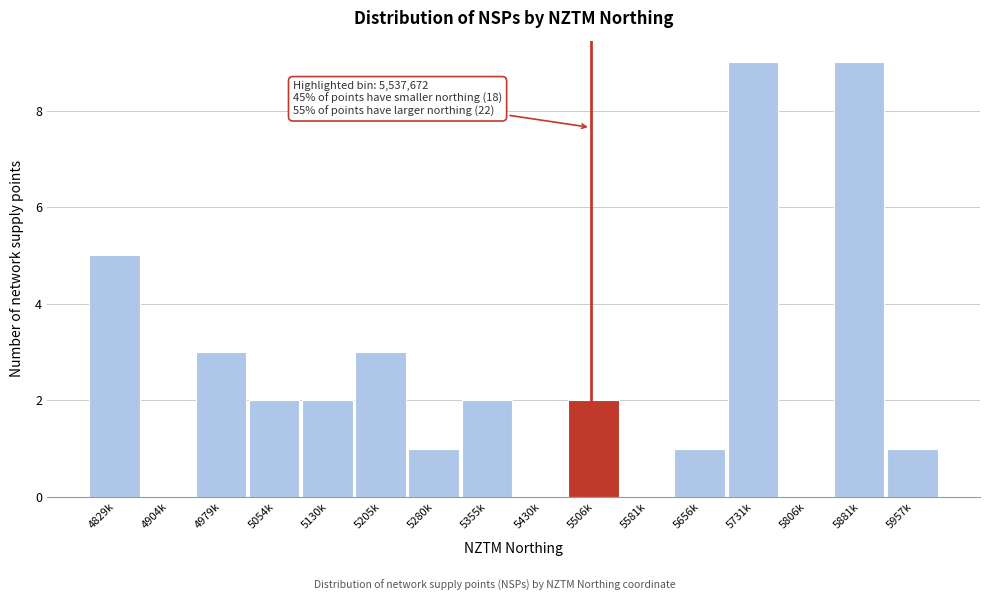

Reading left to right, list all the values displayed in this chart.

4829k=5	4904k=0	4979k=3	5054k=2	5130k=2	5205k=3	5280k=1	5355k=2	5430k=0	5506k=2	5581k=0	5656k=1	5731k=9	5806k=0	5881k=9	5957k=1